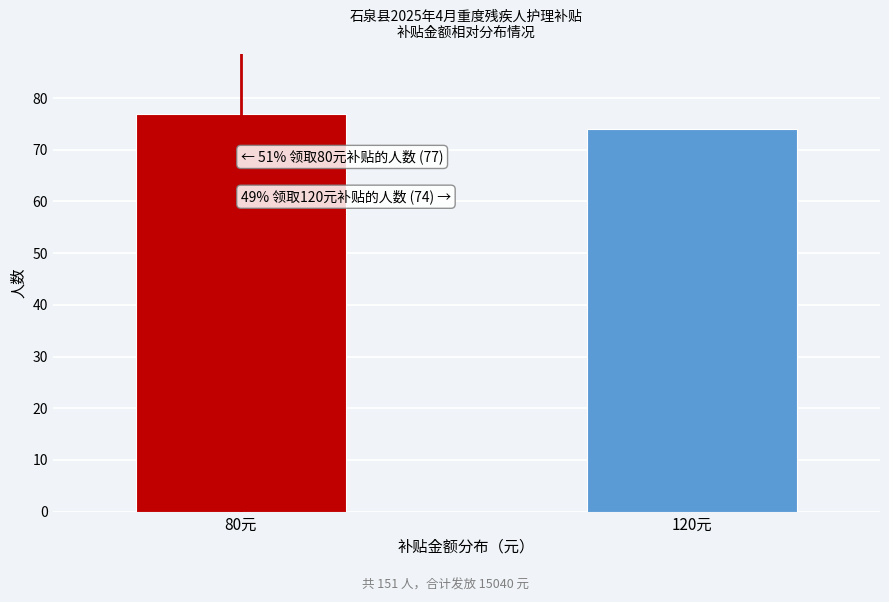

Reading right to left, transcribe all the data shown in this chart.

120元=74	80元=77